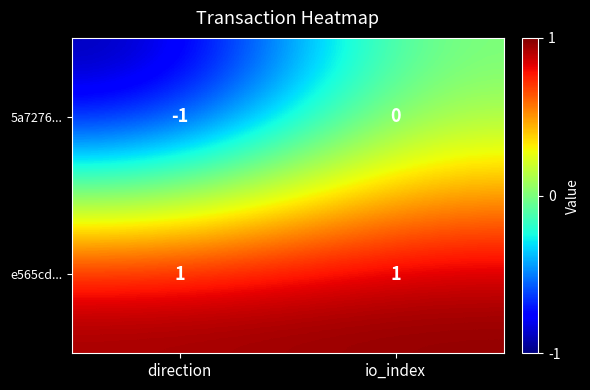

How many series are shown in this chart?

2